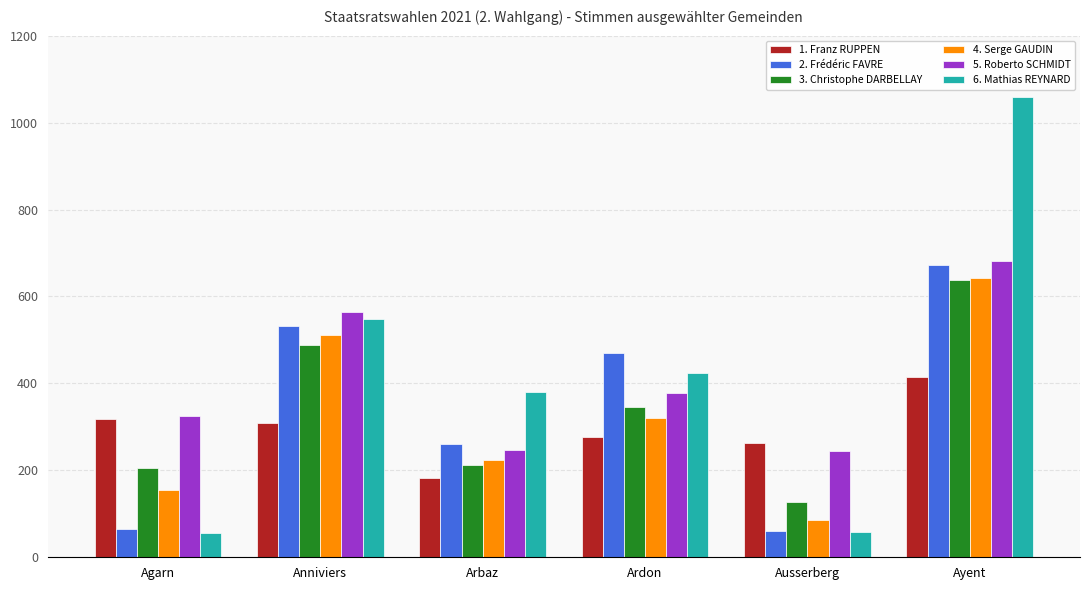

Which series has the largest total across all categories?

6. Mathias REYNARD